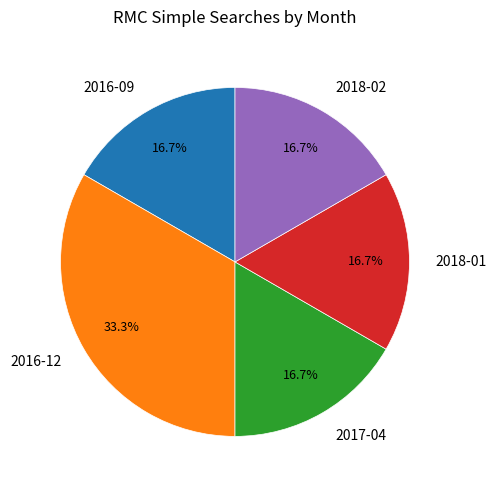

Approximately how many times larger is the value at 2018-02 compared to 2016-12?

0.5